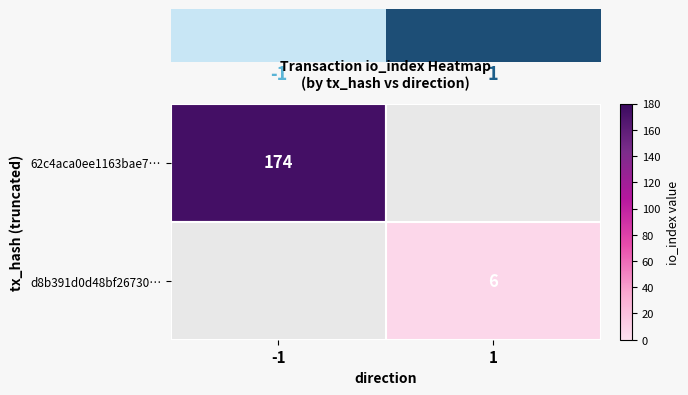

Is it true that 62c4aca0ee1163bae7… equals 174 at -1?

True